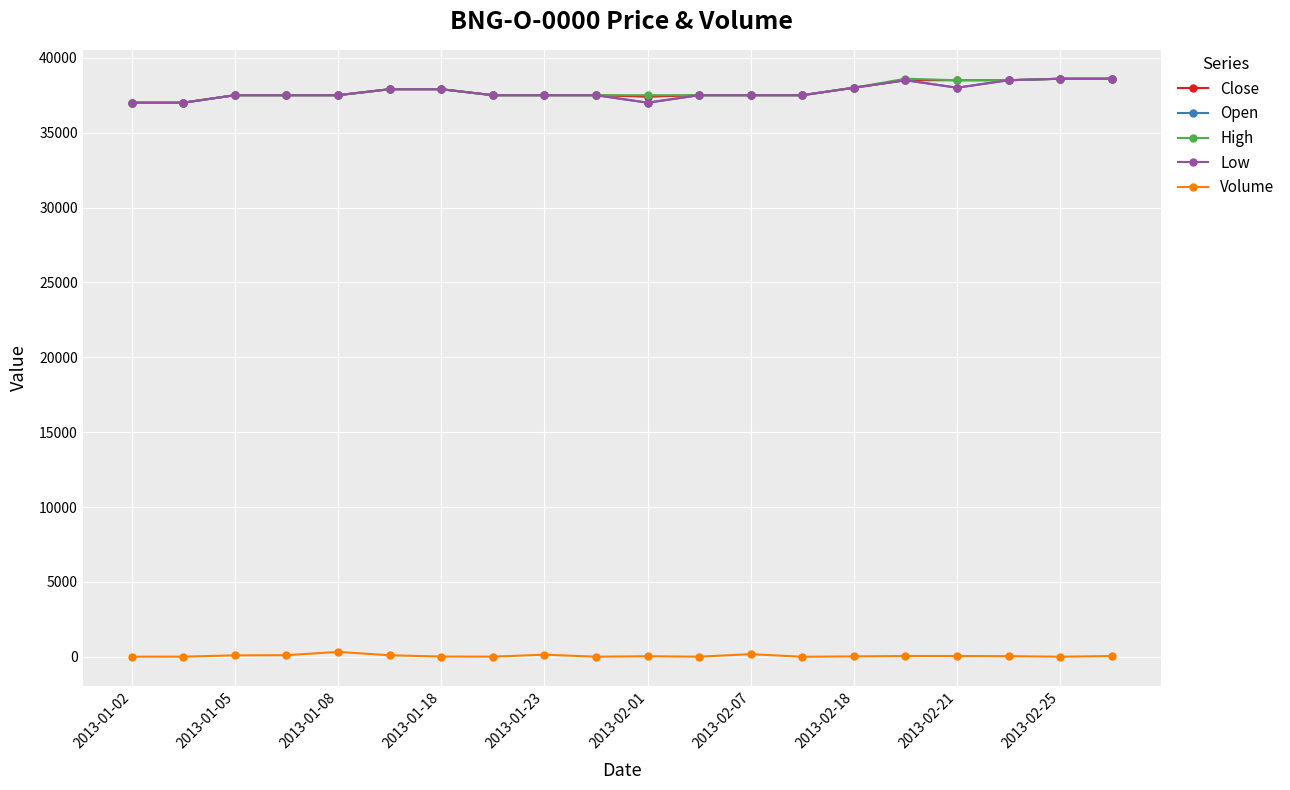

True or false: Close and Low cross at least once.

False